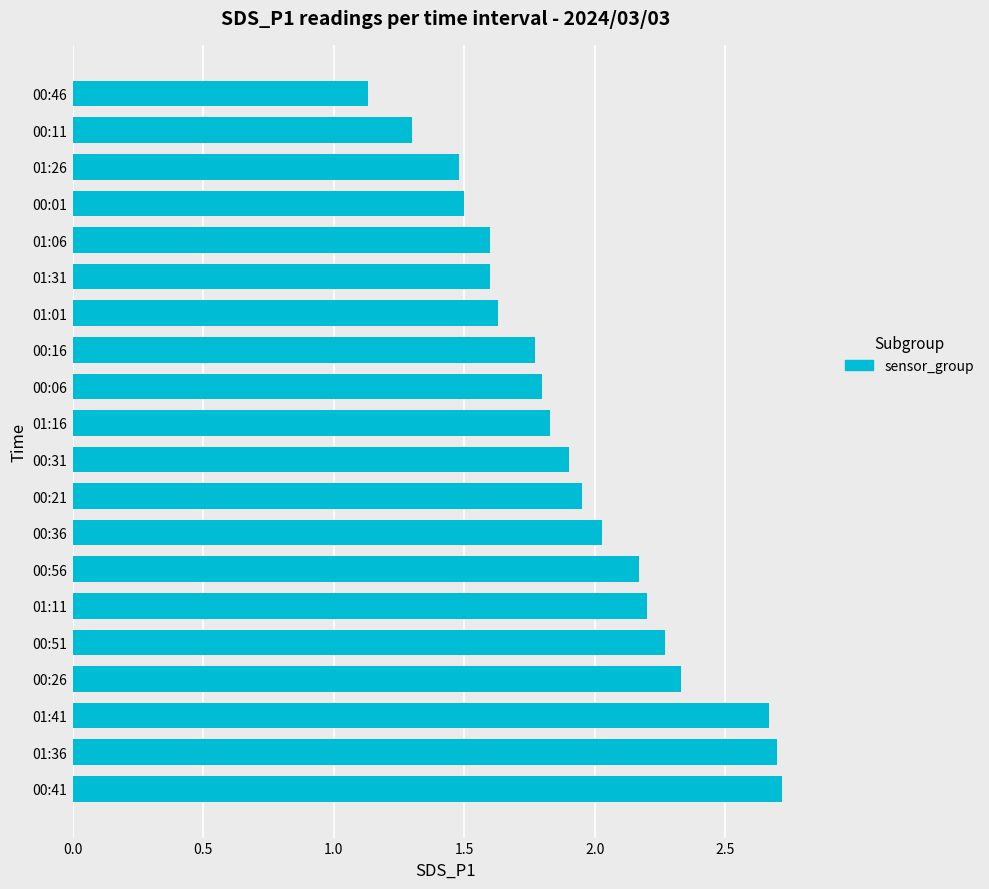

How many series are shown in this chart?

1